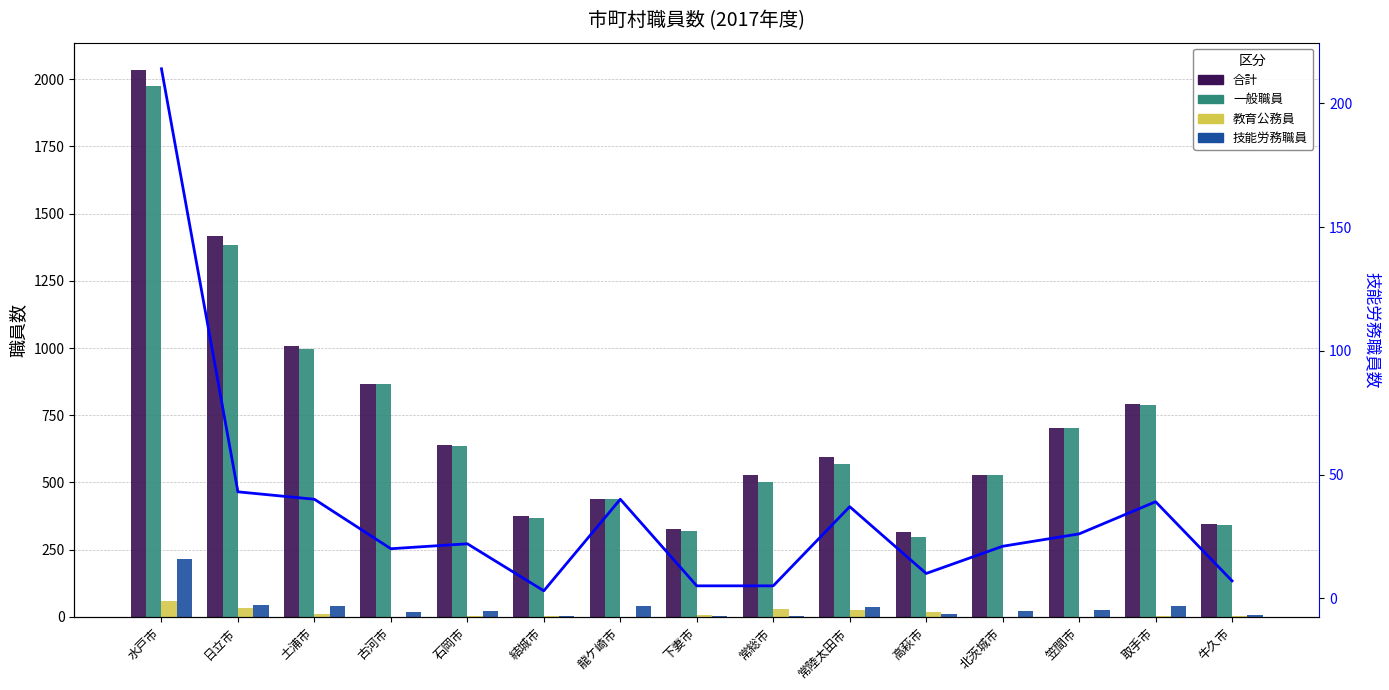

At which label is 教育公務員 closest to 29?

常総市